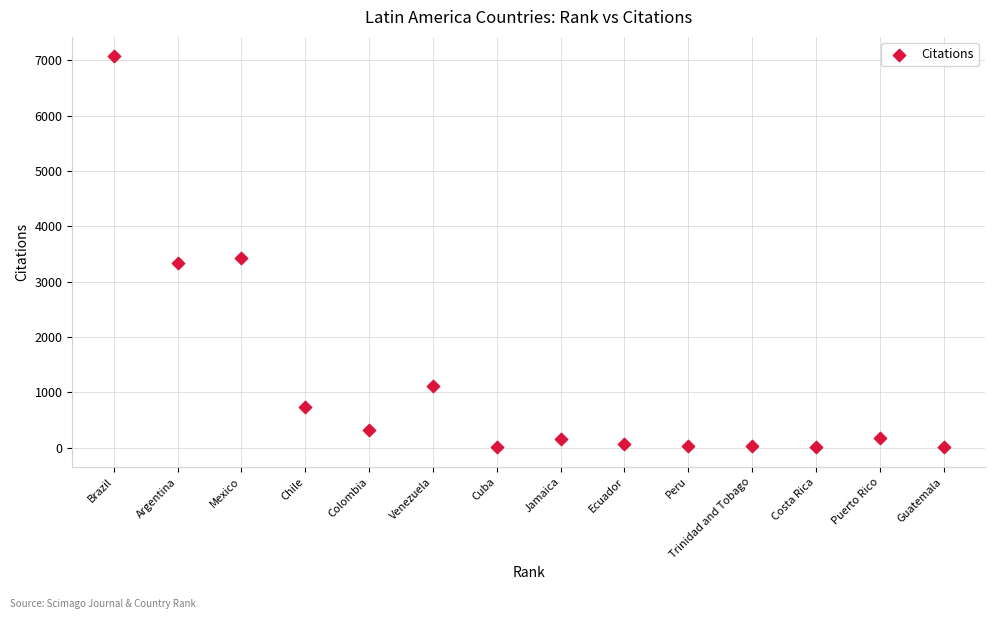

What is the range of Y values (max minus min)?

7069